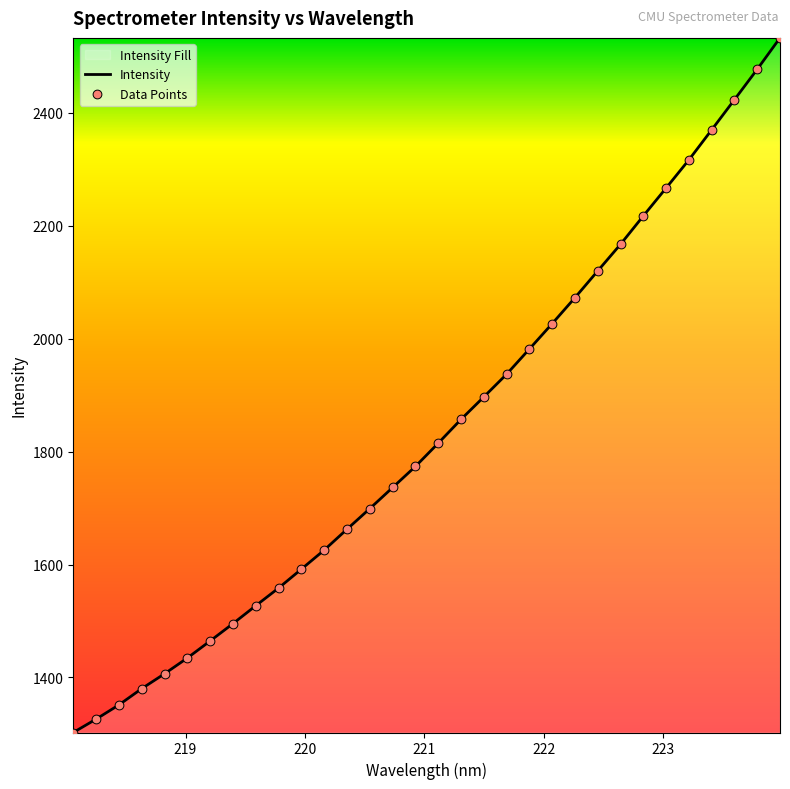

Which series has the largest total across all categories?

Intensity